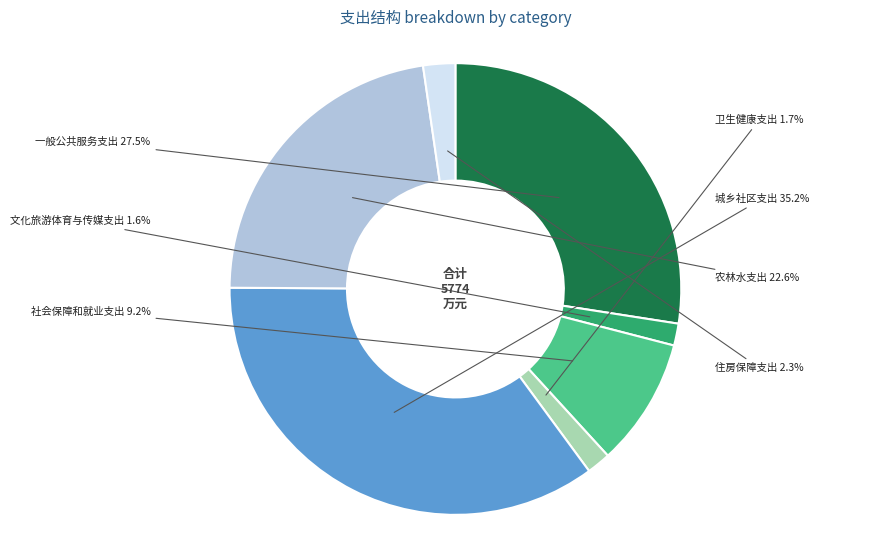

To the nearest percent, what is the difference between the largest and smallest slice percentages?

34%